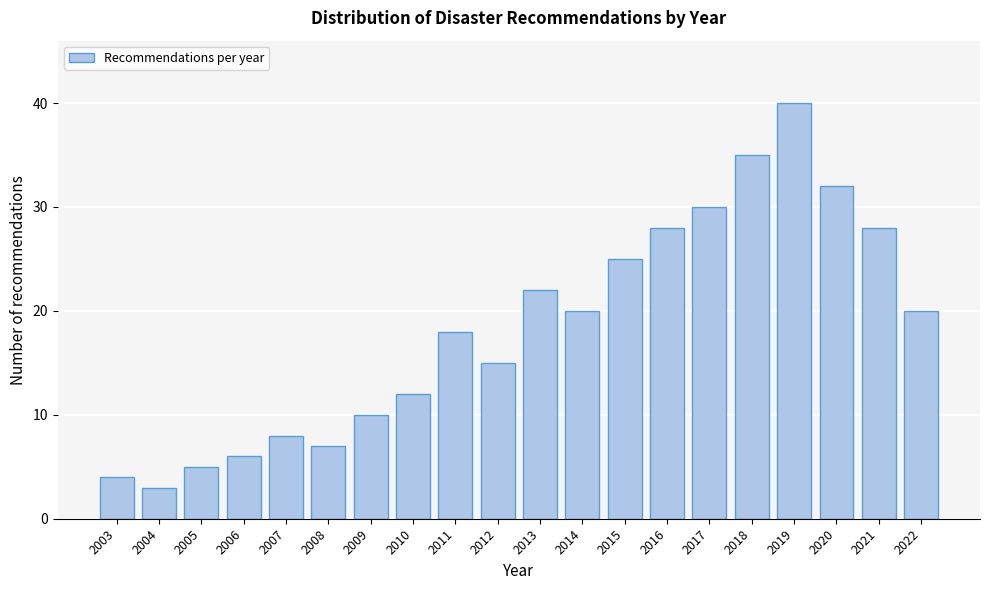

Reading left to right, list all the values displayed in this chart.

2003=4	2004=3	2005=5	2006=6	2007=8	2008=7	2009=10	2010=12	2011=18	2012=15	2013=22	2014=20	2015=25	2016=28	2017=30	2018=35	2019=40	2020=32	2021=28	2022=20